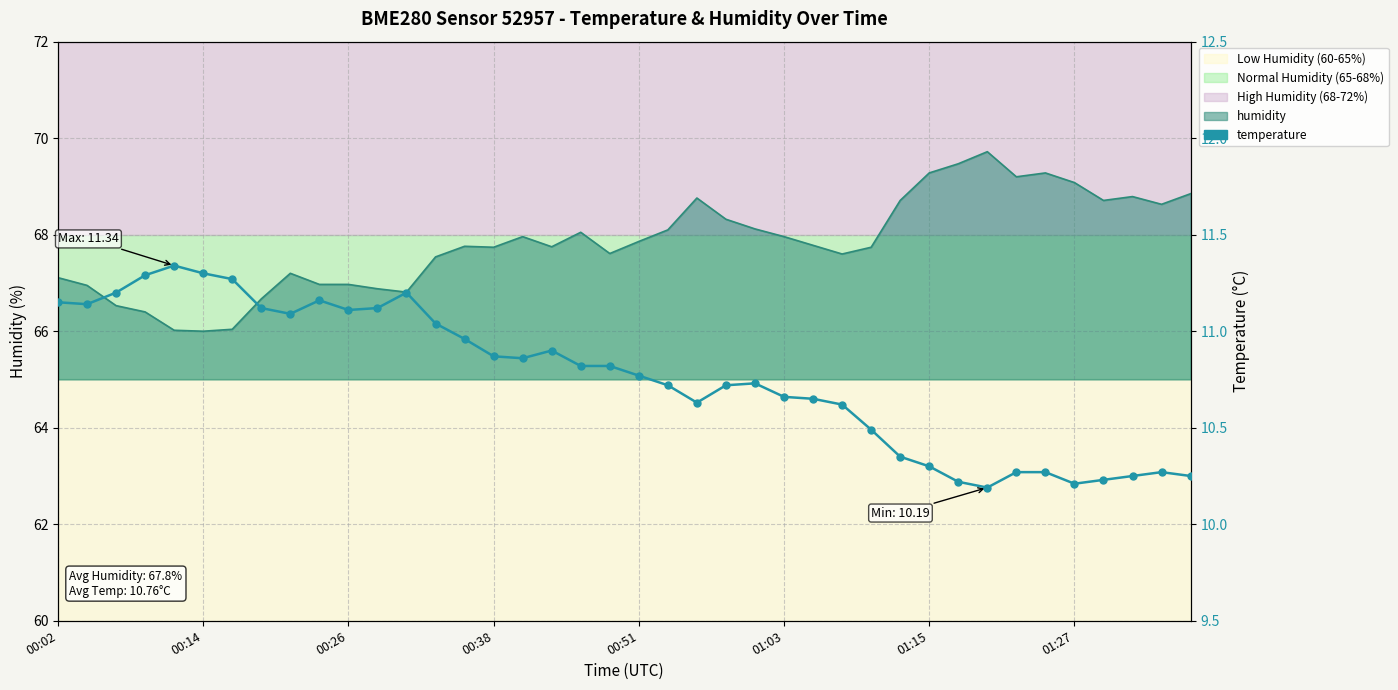

Approximately how many times larger is the value at 26 compared to 01:27?

1.0